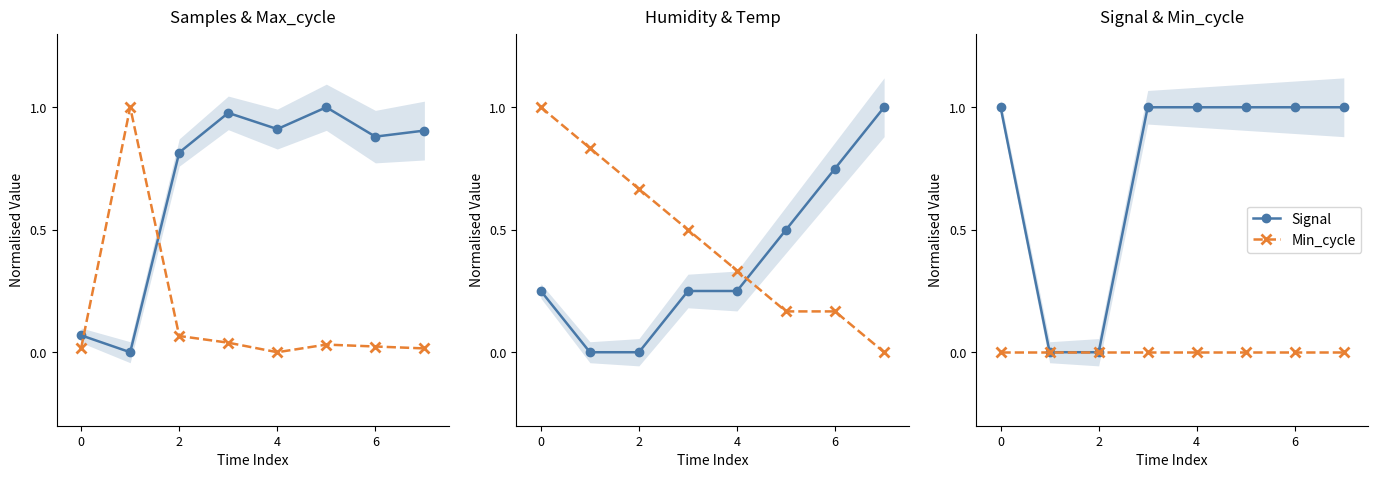

The value of Min_cycle at 7 is 0.0. True or false?

True